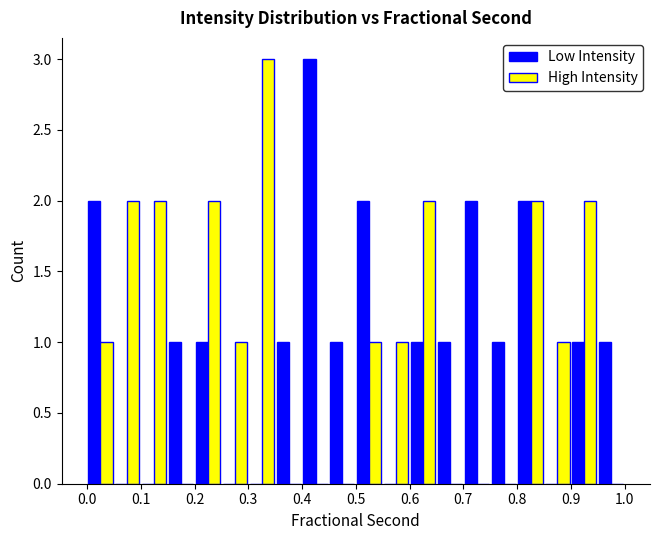

What is the height of the High Intensity bar covering 0.85 to 0.90 on the x-axis? The values are not printed on the chart, so give them approximately, as read against the axis.

1